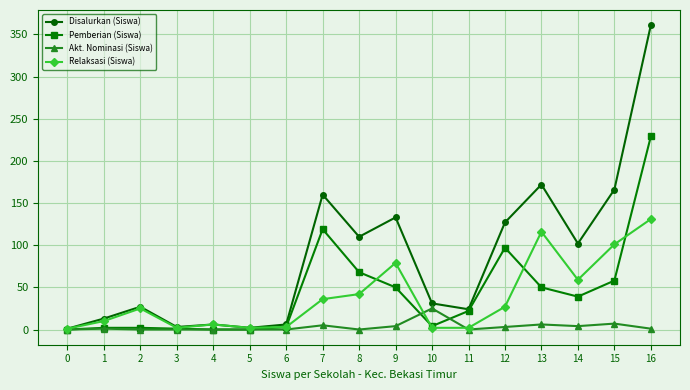

How many data points does each series have?

17